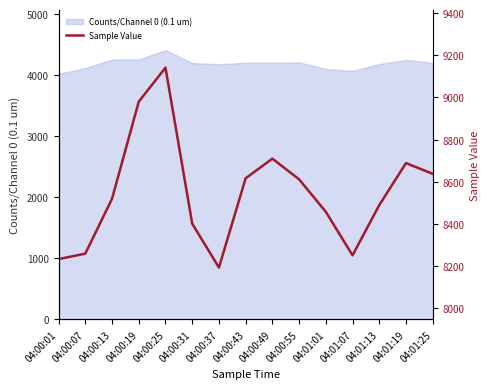

Reading left to right, transcribe all the data shown in this chart.

8234	8260	8520	8980	9141	8402	8194	8617	8710	8612	8458	8252	8490	8689	8638